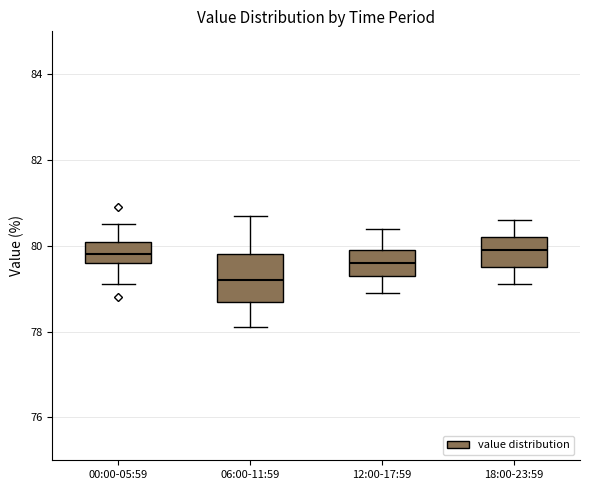

Reading left to right, transcribe this box plot: for each box, give where its median line is, the range the box spans, and where its two whiskers end, as read against the y-axis. The values are not printed on the chart, so give them approximately, as read against the axis.

00:00-05:59: median 79.8, box 79.6 to 80.2, whiskers 79.2 to 80.6
06:00-11:59: median 79.2, box 78.8 to 79.8, whiskers 78.2 to 80.8
12:00-17:59: median 79.6, box 79.4 to 80.0, whiskers 79.0 to 80.4
18:00-23:59: median 80.0, box 79.6 to 80.2, whiskers 79.2 to 80.6